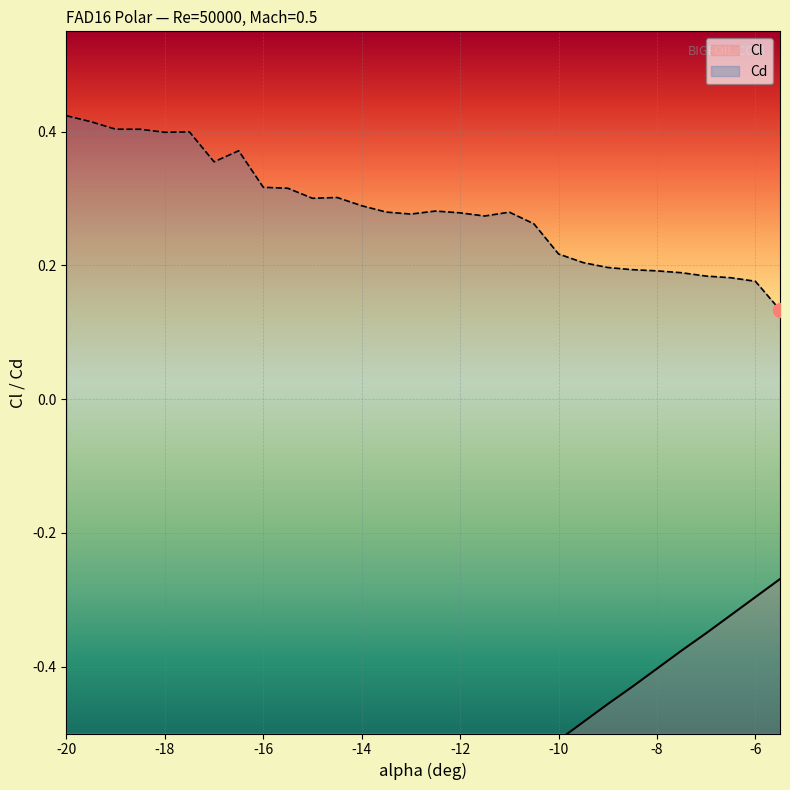

Which category has the highest value in the Cl series?

-5.5